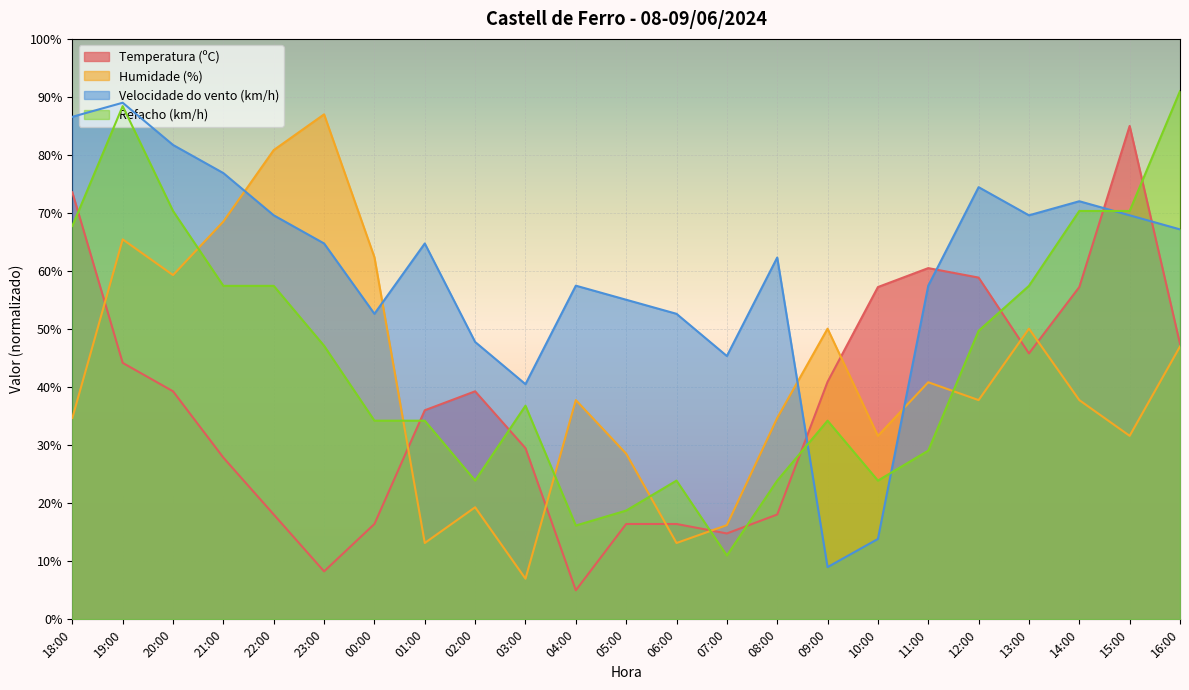

Where do Refacho (km/h) and Temperatura (ºC) first cross each other?

18:00 and 19:00